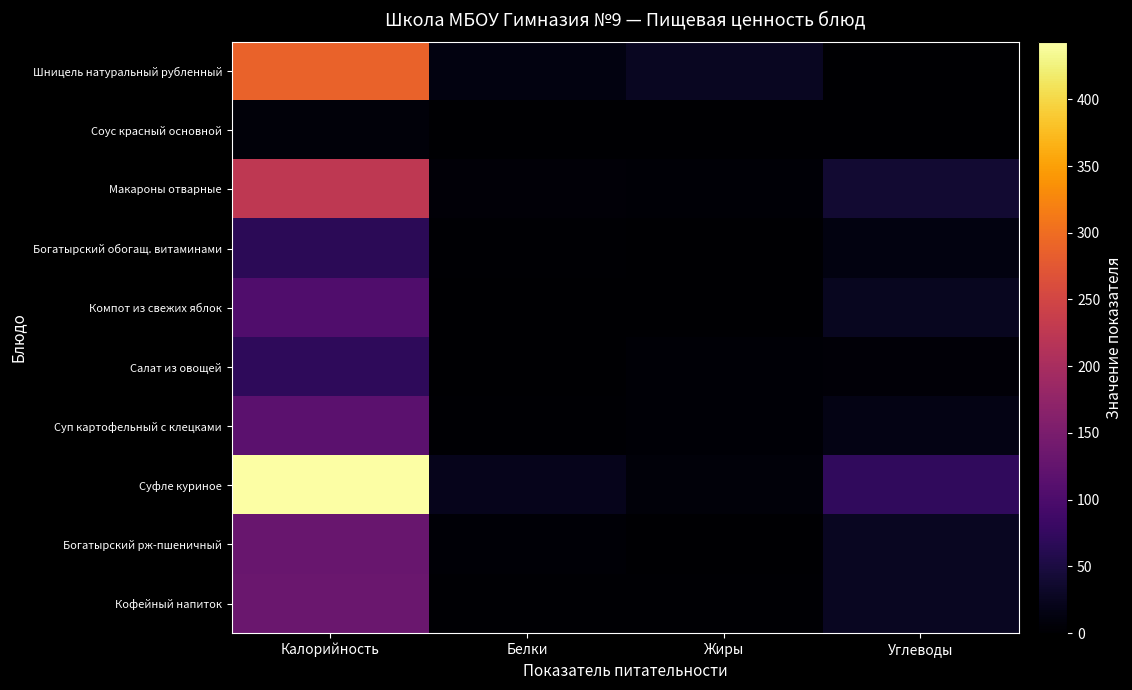

Reading left to right, extract all data points from this chart.

Шницель натуральный рубленный: Калорийность=289.0	Белки=13.1	Жиры=26.3	Углеводы=0.0
Соус красный основной: Калорийность=7.8	Белки=0.2	Жиры=0.3	Углеводы=1.0
Макароны отварные: Калорийность=225.6	Белки=6.9	Жиры=4.9	Углеводы=38.4
Богатырский обогащ. витаминами: Калорийность=65.8	Белки=2.1	Жиры=0.3	Углеводы=13.8
Компот из свежих яблок: Калорийность=104.0	Белки=0.1	Жиры=0.0	Углеводы=25.9
Салат из овощей: Калорийность=70.1	Белки=0.8	Жиры=5.1	Углеводы=5.3
Суп картофельный с клецками: Калорийность=117.4	Белки=2.6	Жиры=4.5	Углеводы=16.6
Суфле куриное: Калорийность=443.2	Белки=21.6	Жиры=7.9	Углеводы=71.4
Богатырский рж-пшеничный: Калорийность=131.5	Белки=4.3	Жиры=0.5	Углеводы=27.5
Кофейный напиток: Калорийность=133.2	Белки=2.3	Жиры=1.8	Углеводы=27.0